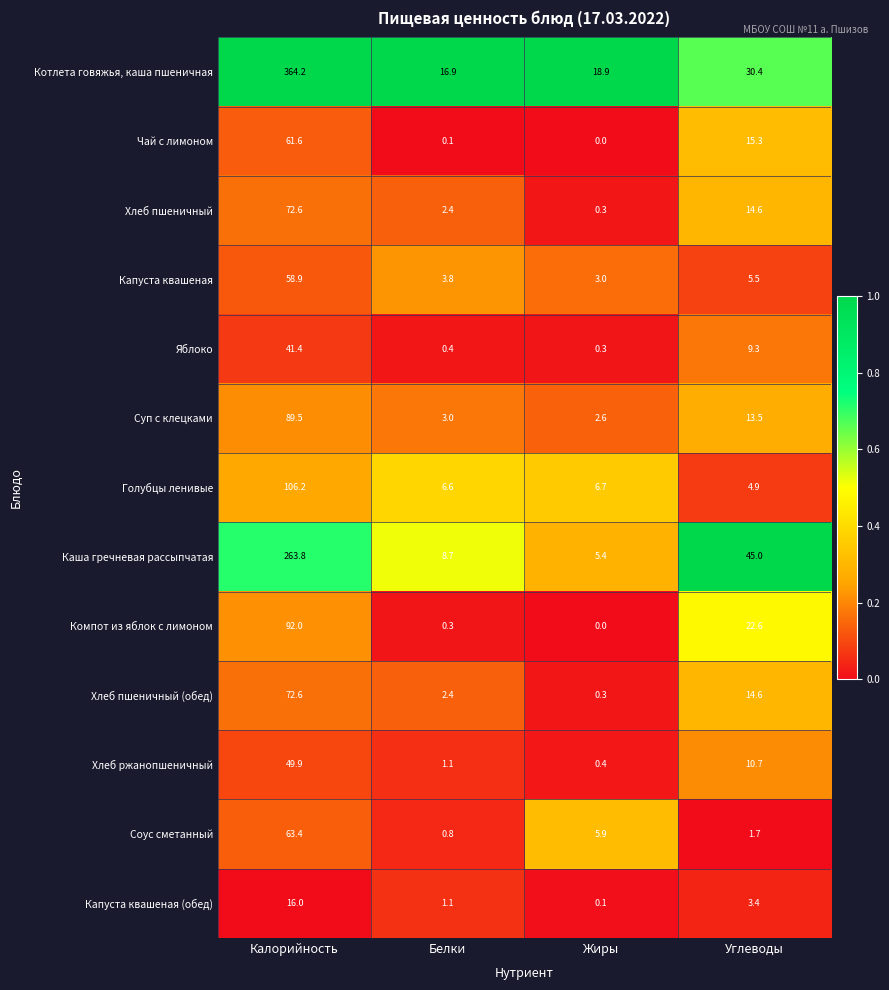

At how many categories does at least one series exceed 0?

4